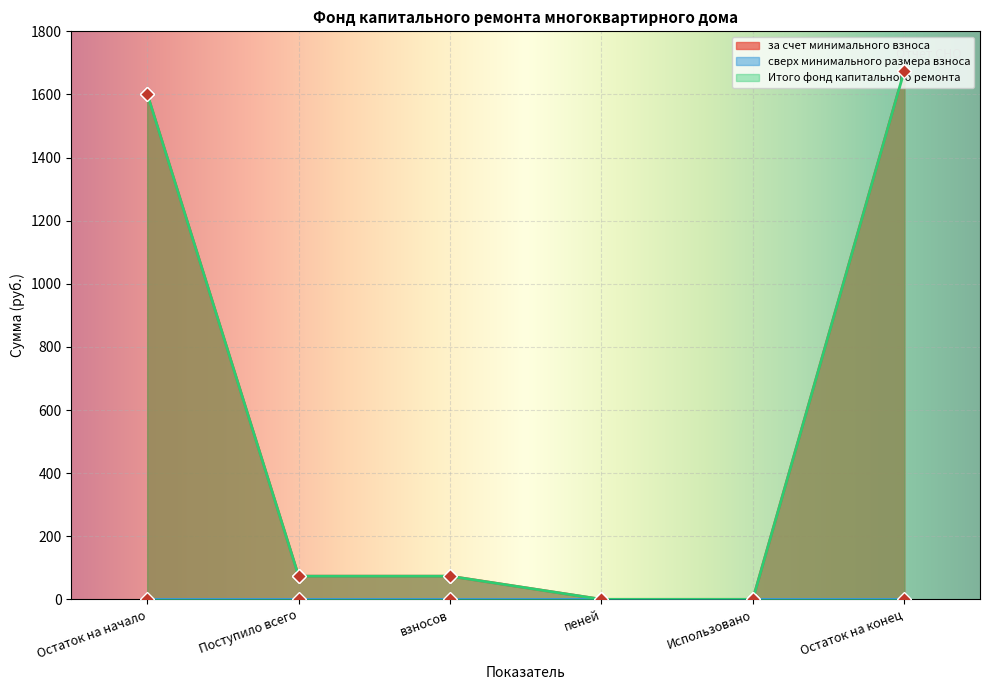

What is the highest value of the за счет минимального взноса series?

1675.0